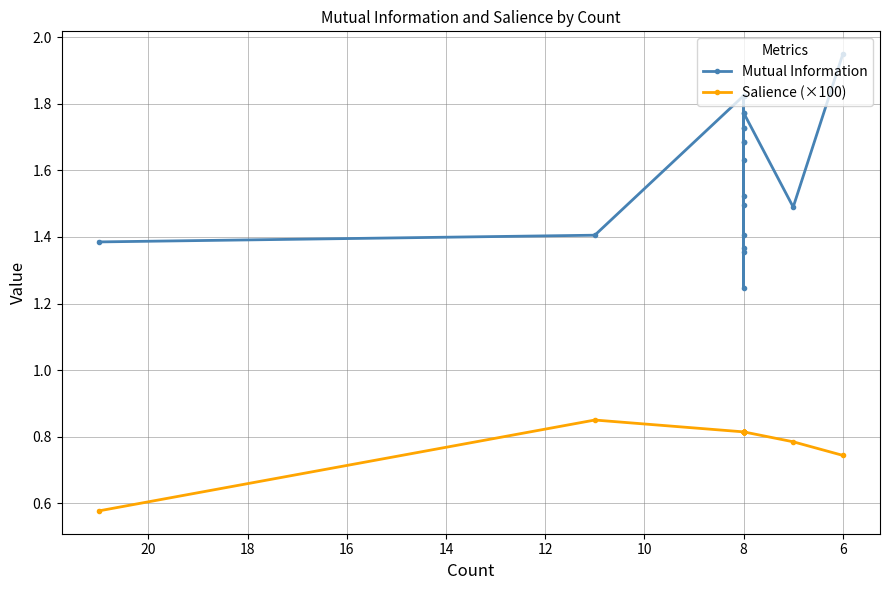

List the series in order of their overall mean, lowest first.

Salience (×100), Mutual Information